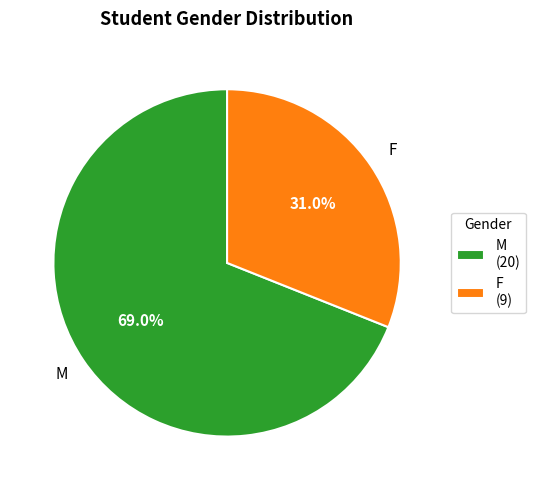

Is the sum of M and F greater than half?

Yes